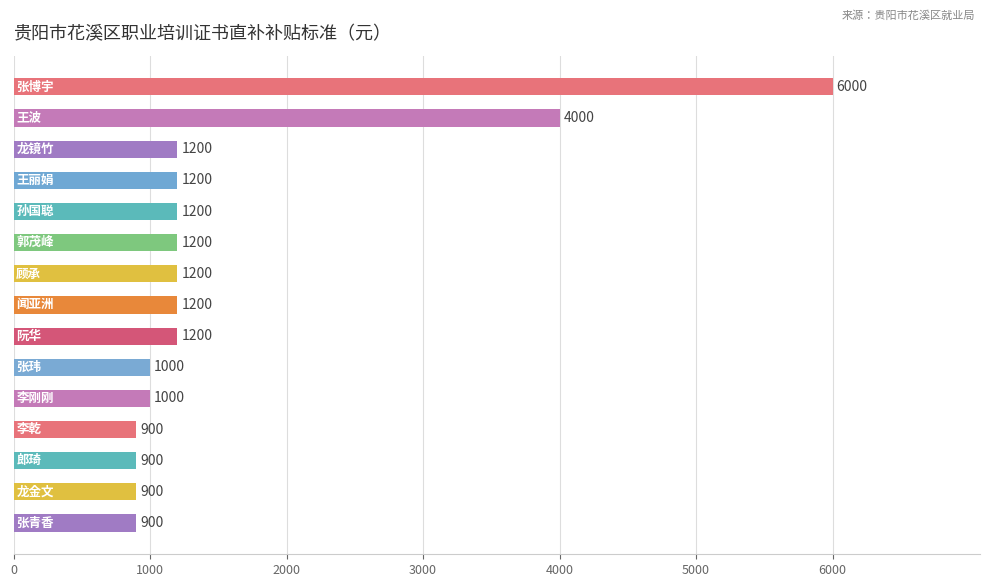

What is the maximum value shown in the chart?

6000